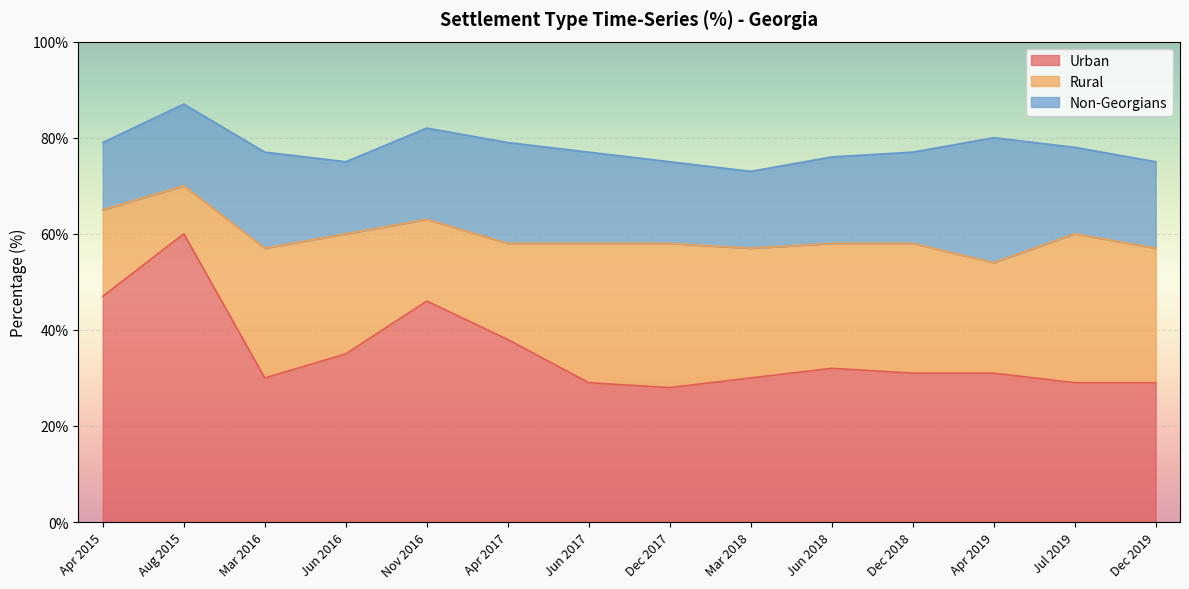

What is the average value of the Rural series?

24